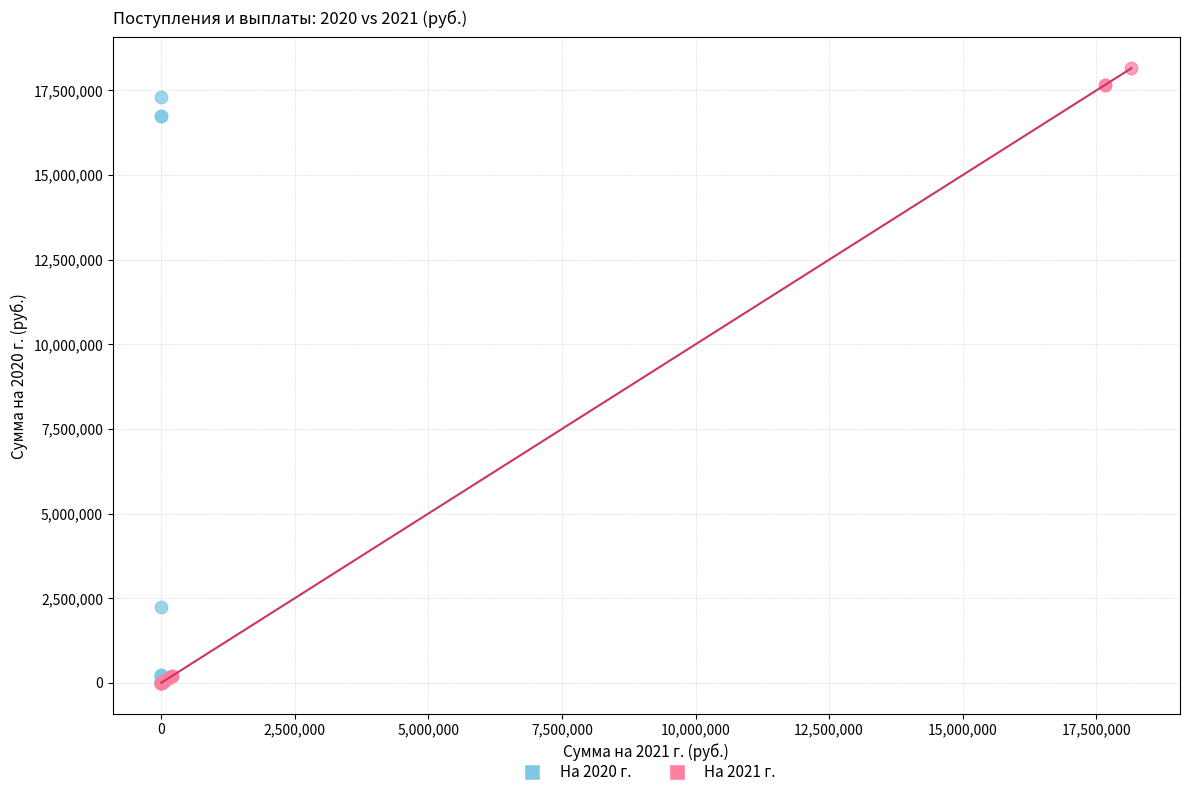

Which series contains the highest Y value?

На 2021 г.